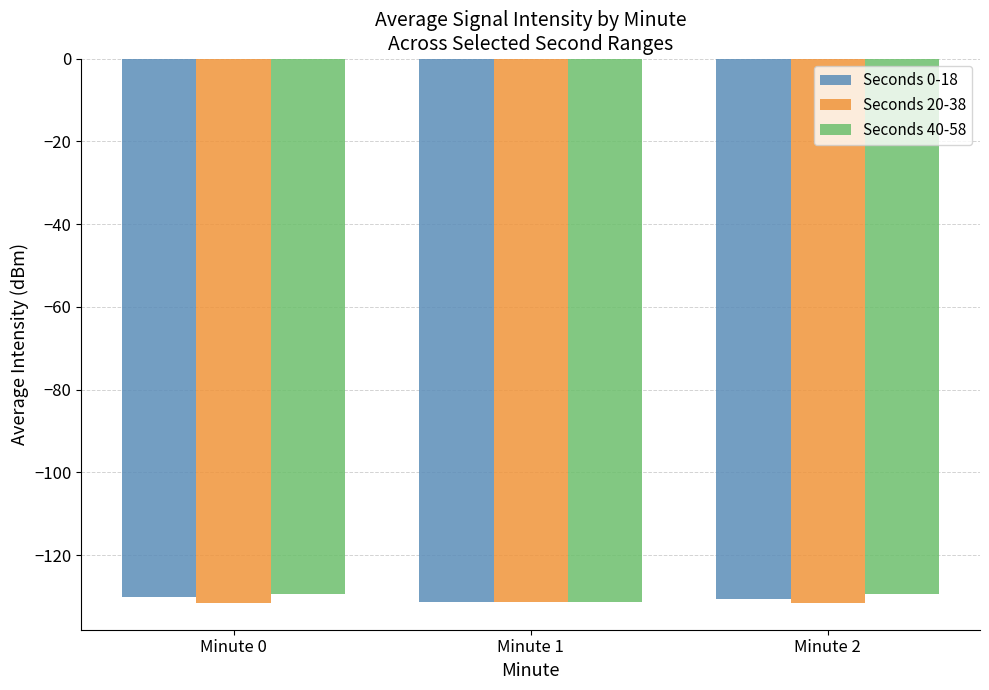

What is the total value across all series at Minute 2?

-391.6